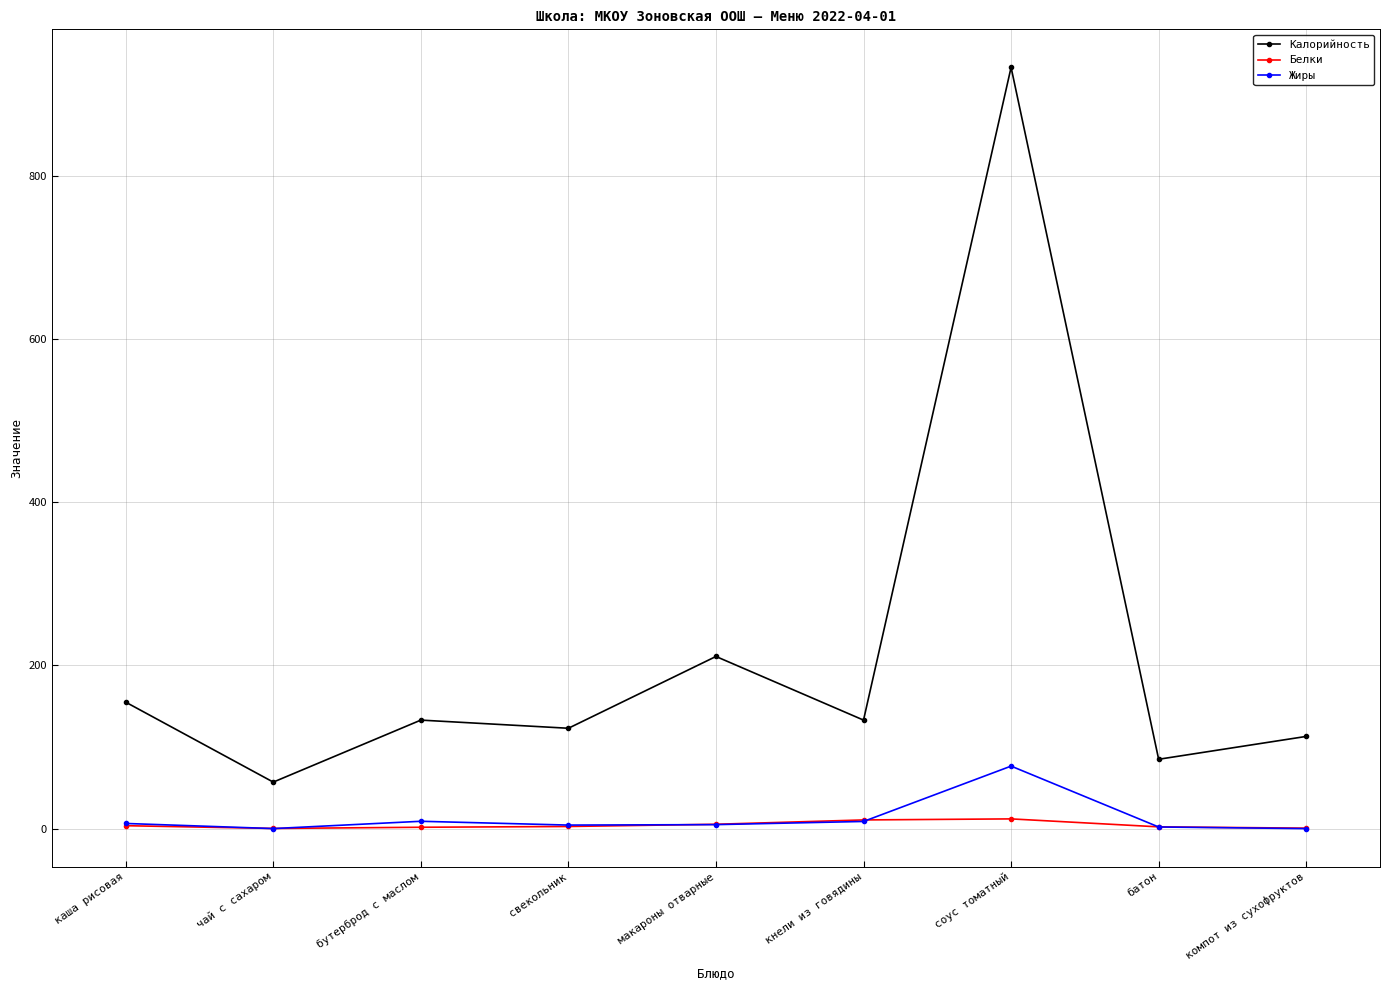

Is it true that Калорийность equals 165.3 at компот из сухофруктов?

False